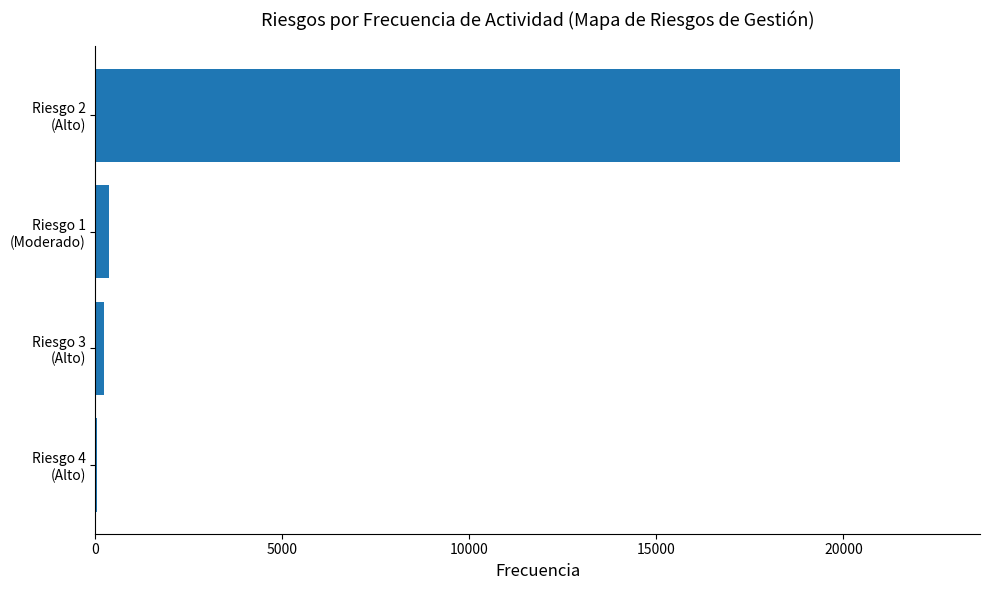

What is the maximum value shown in the chart?

21504